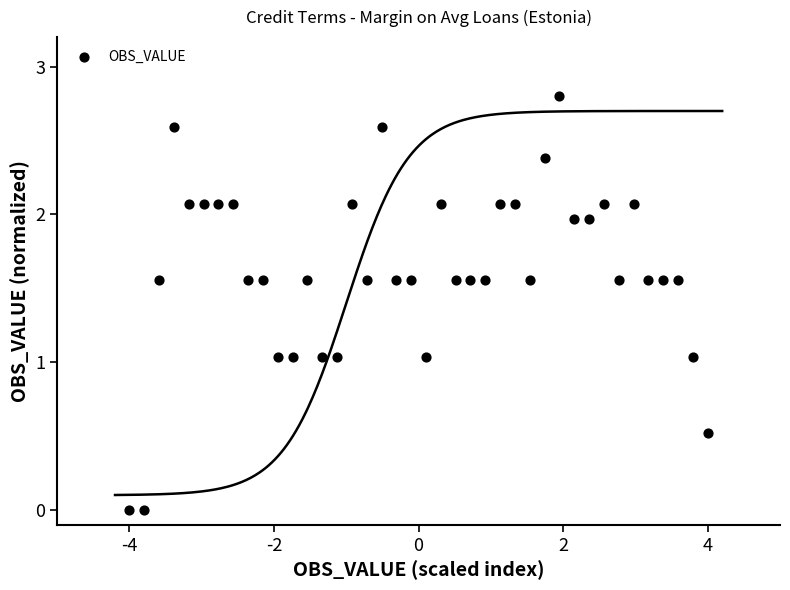

What is the range of Y values (max minus min)?

2.8